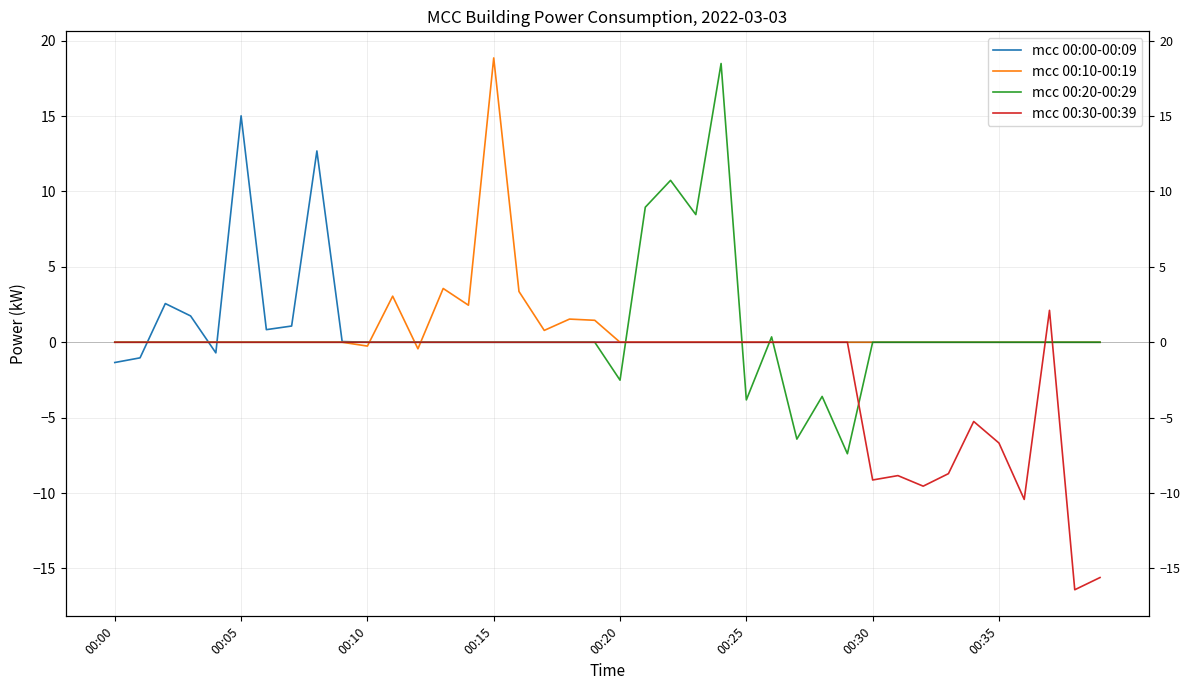

Which series ends up on top after the final intersection of mcc 00:30-00:39 and mcc 00:20-00:29?

mcc 00:20-00:29